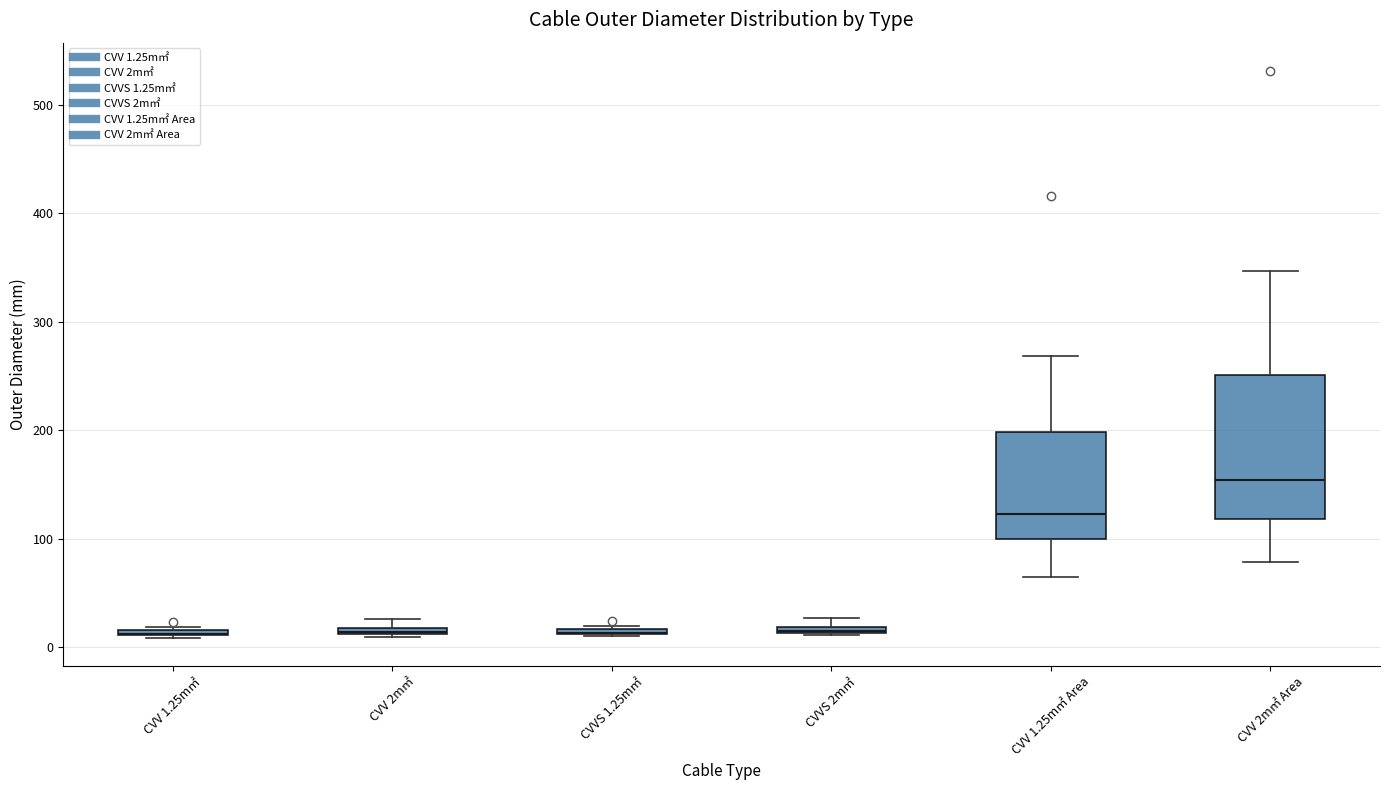

Where is the lower edge of the box for CVVS 1.25m㎡ on the y-axis? The values are not printed on the chart, so give them approximately, as read against the axis.

10